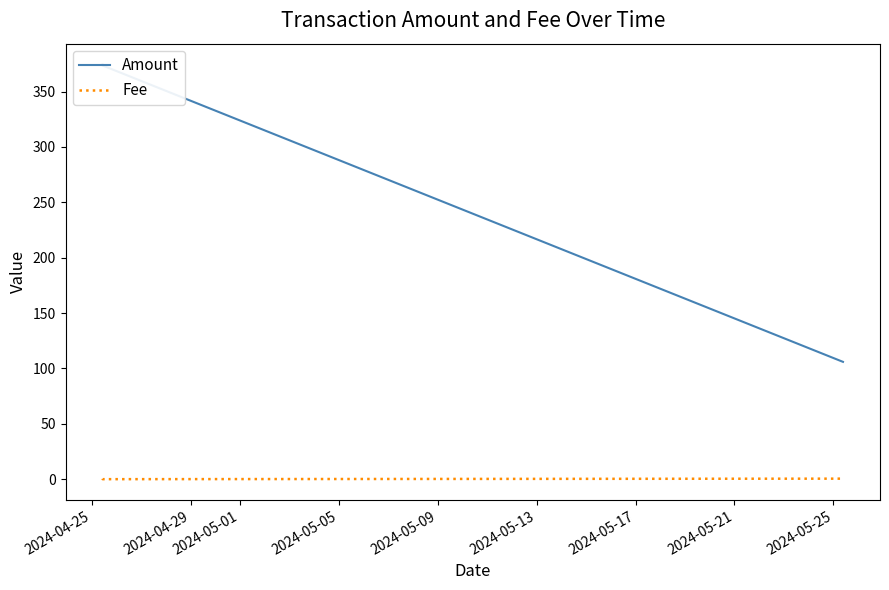

What is the value of the Amount point at the 2nd from the left?

373.5